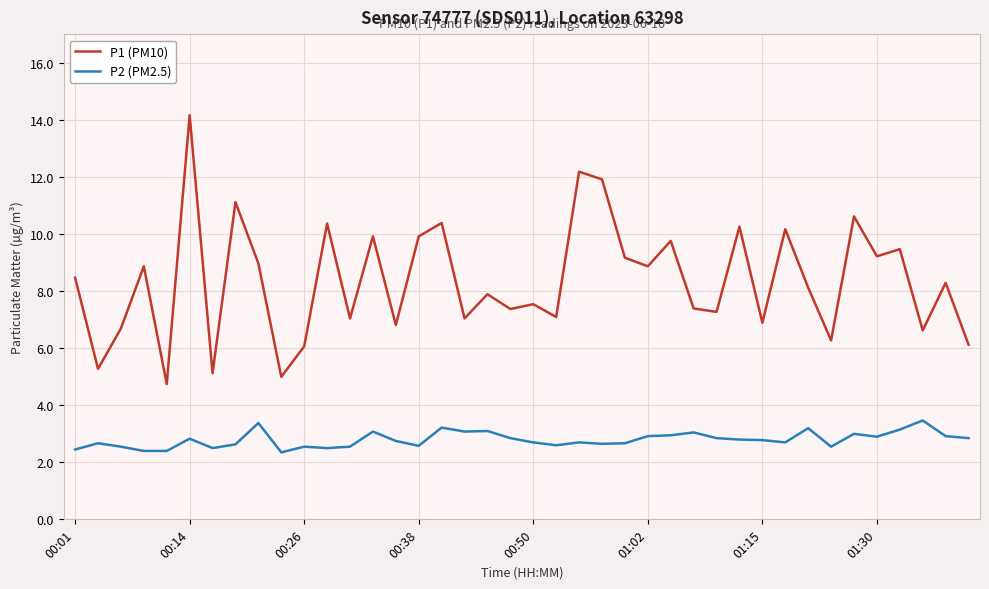

Which series has the largest total across all categories?

P1 (PM10)